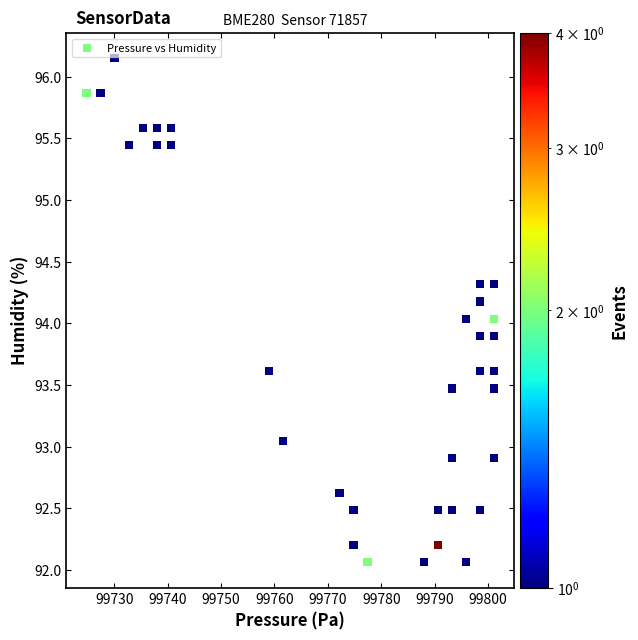

What is the range of Y values (max minus min)?

4.1